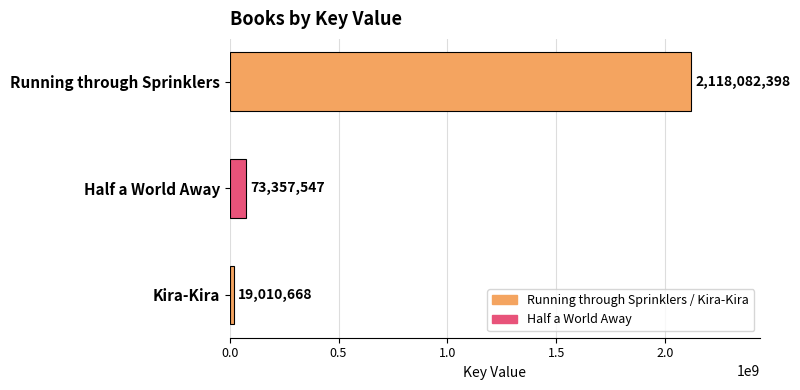

The value at Kira-Kira is 19010668. True or false?

True